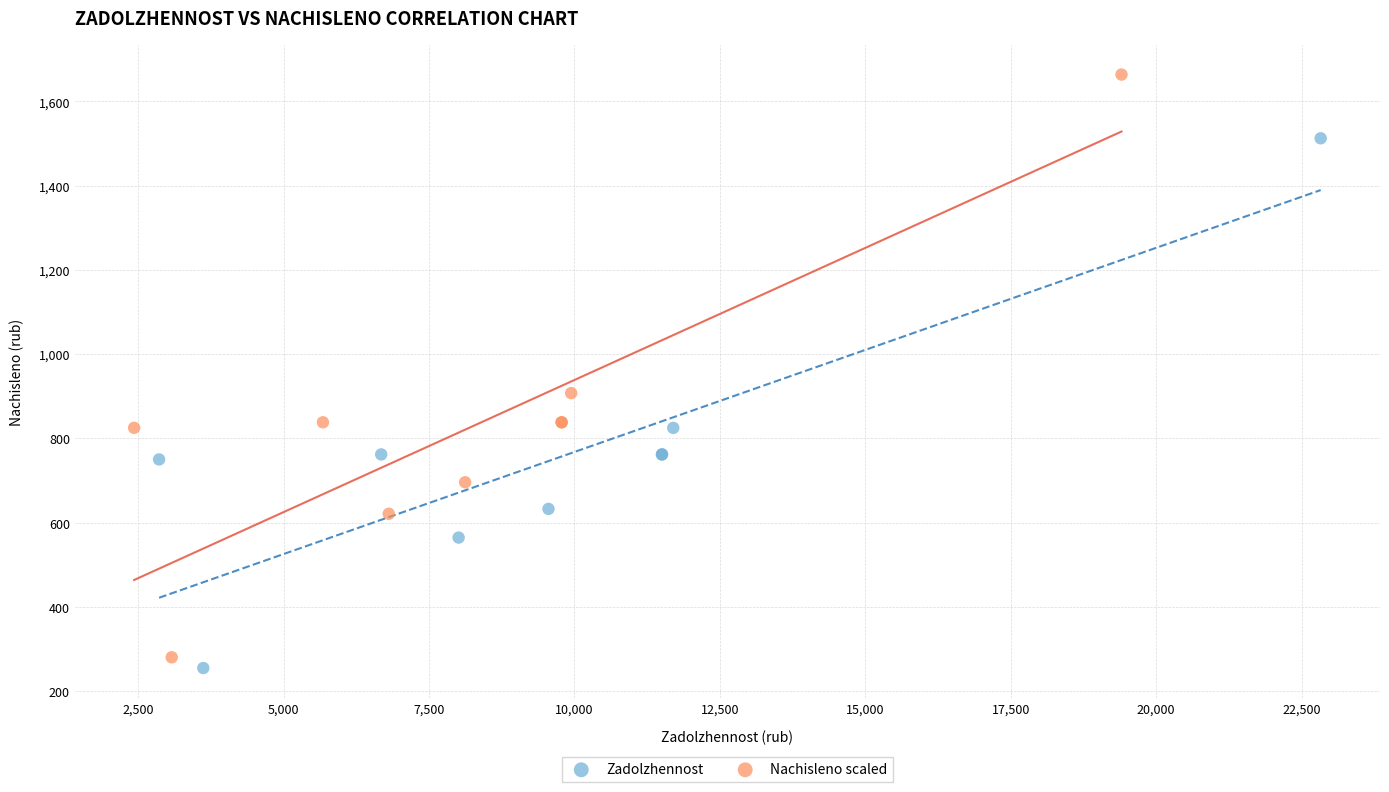

Which series has the largest Y range (max minus min)?

Nachisleno scaled